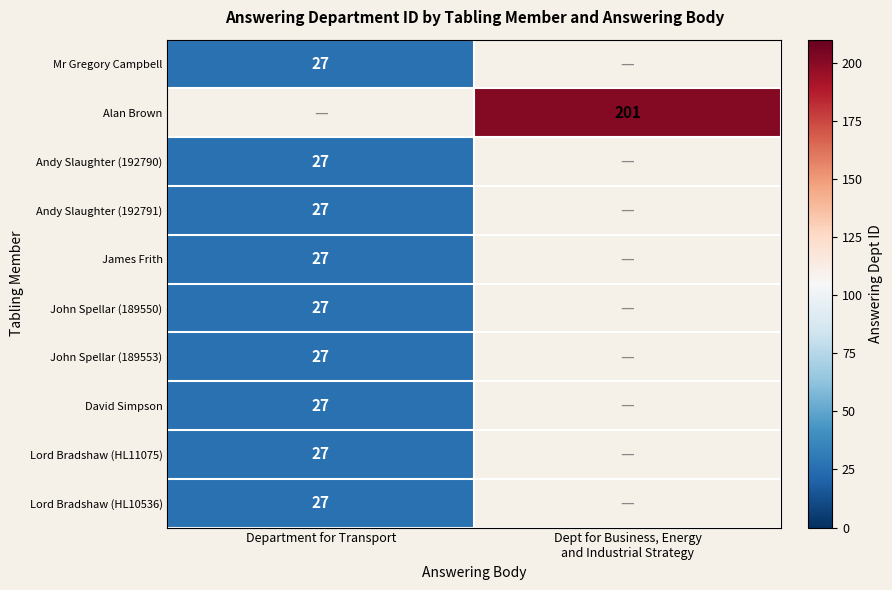

True or false: Andy Slaughter (192791) has a value of 13 at Department for Transport.

False